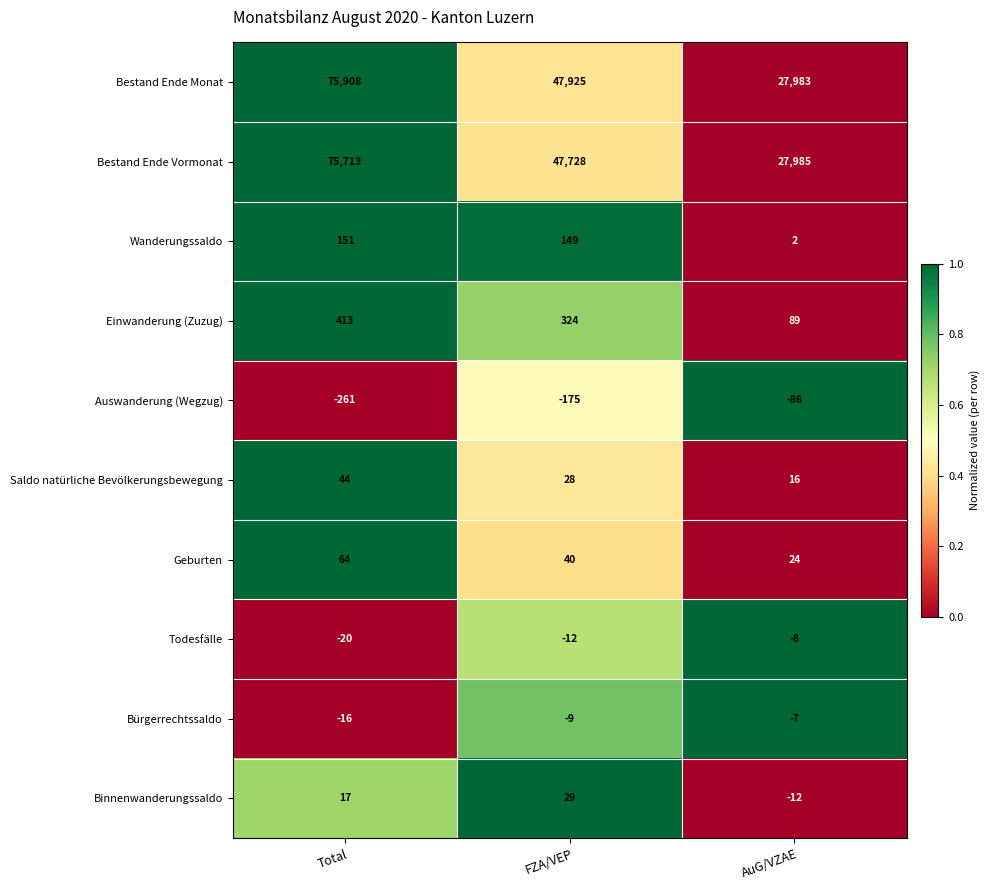

Is it true that Saldo natürliche Bevölkerungsbewegung equals 16 at AuG/VZAE?

True